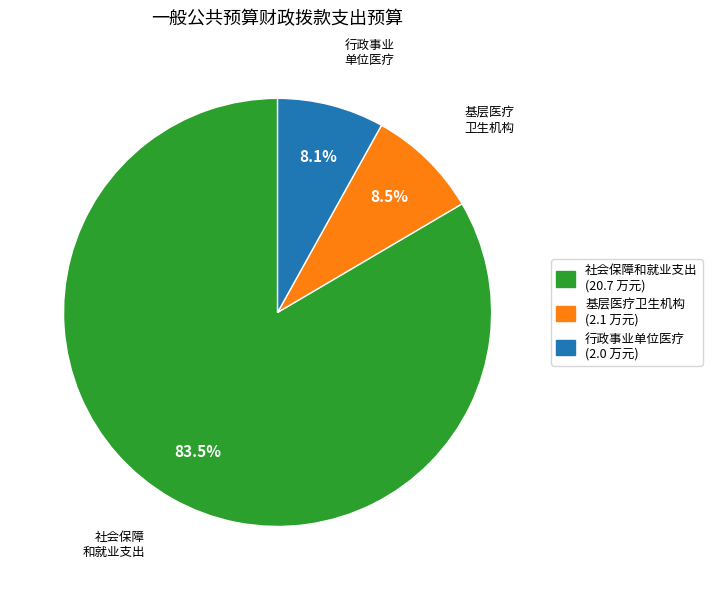

Do 基层医疗卫生机构 and 社会保障和就业支出 together represent more than half of the pie?

Yes